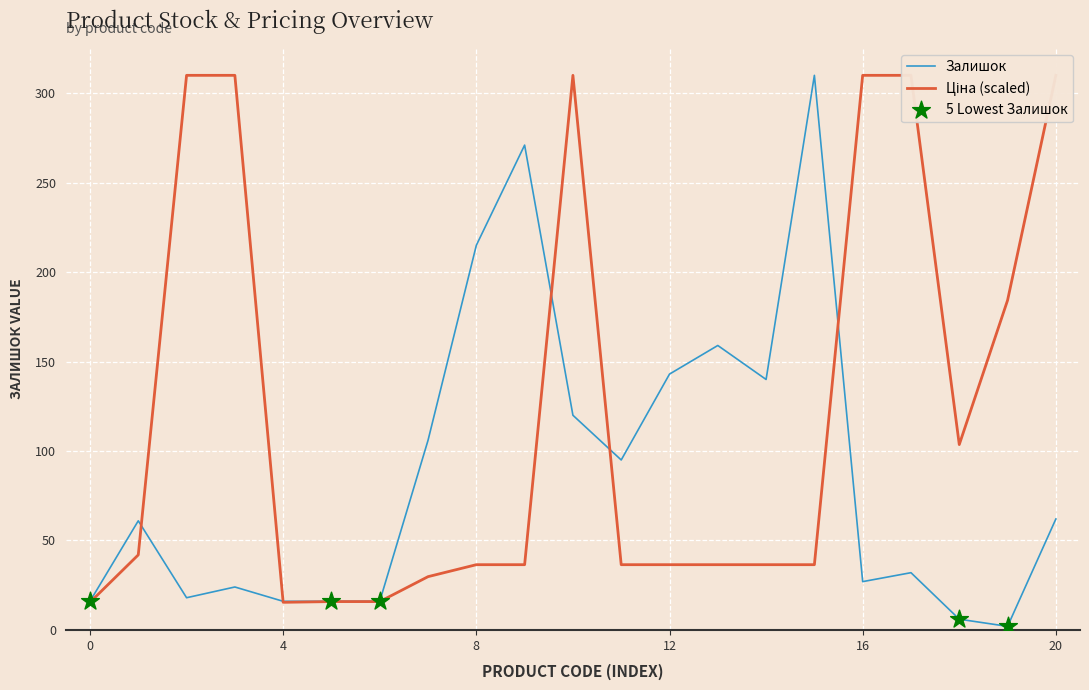

Which series contains the highest Y value?

Залишок